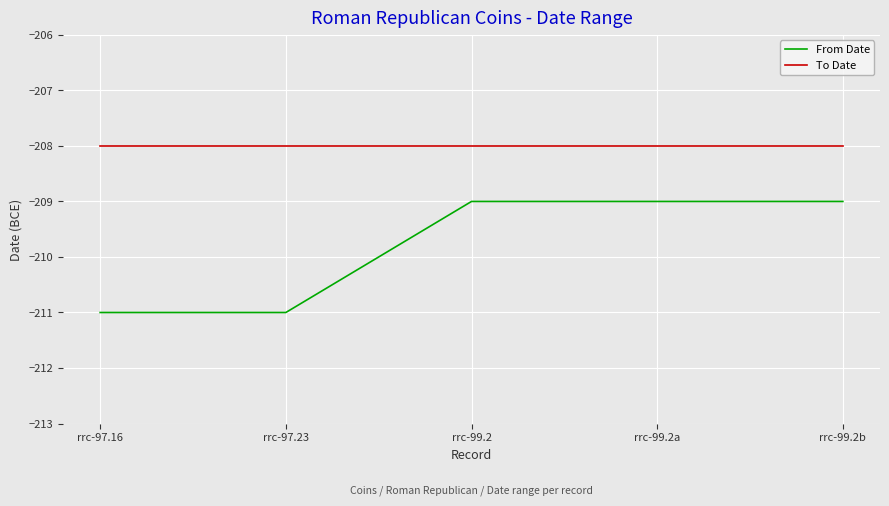

The value of From Date at rrc-99.2 is -73. True or false?

False